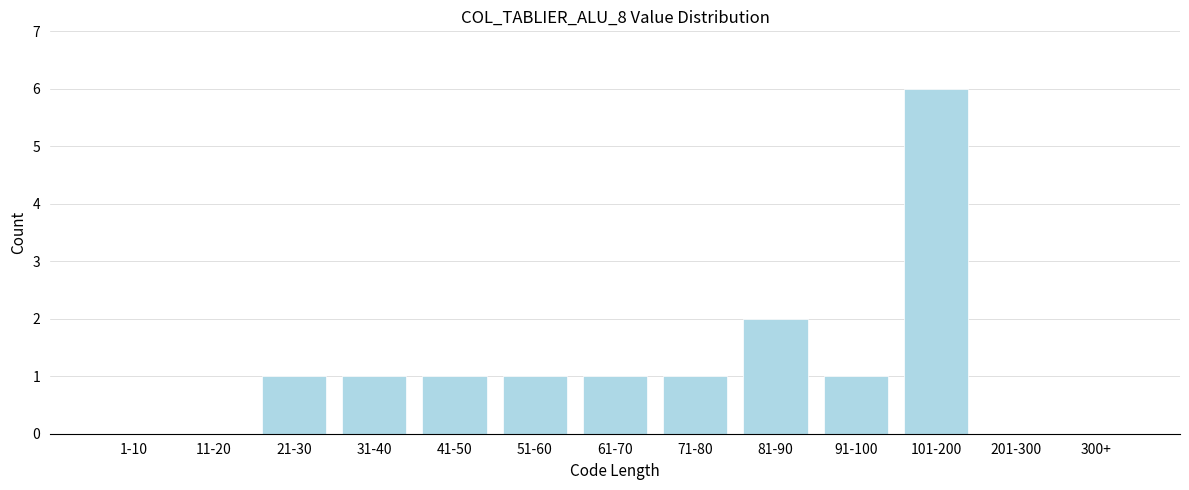

Reading right to left, extract all data points from this chart.

300+=0	201-300=0	101-200=6	91-100=1	81-90=2	71-80=1	61-70=1	51-60=1	41-50=1	31-40=1	21-30=1	11-20=0	1-10=0